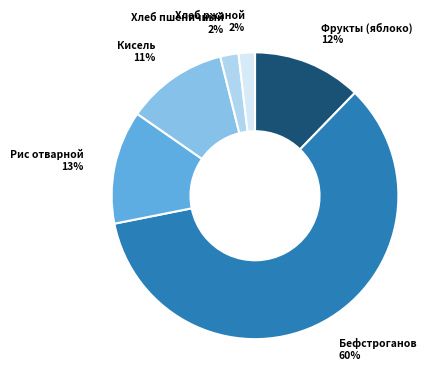

Is it true that Хлеб ржаной is 2% of the pie?

True